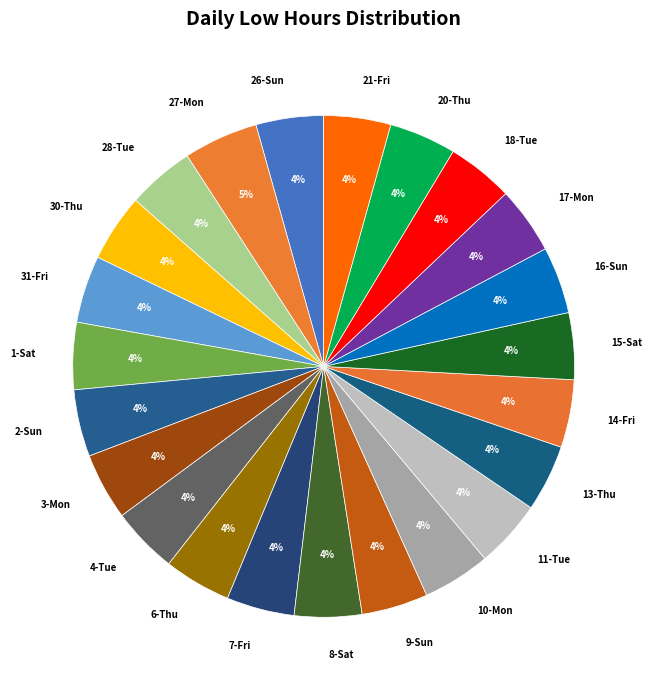

How many slices are in this pie chart?

23